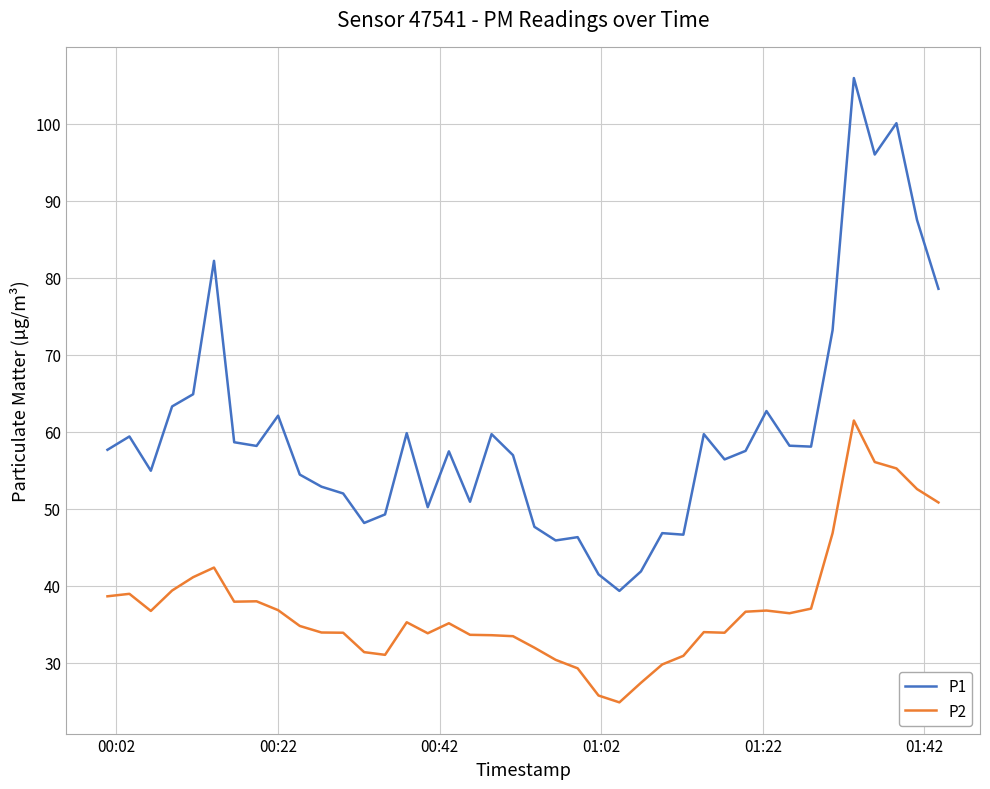

What is the difference between the maximum and minimum values in the P2 series?

36.6